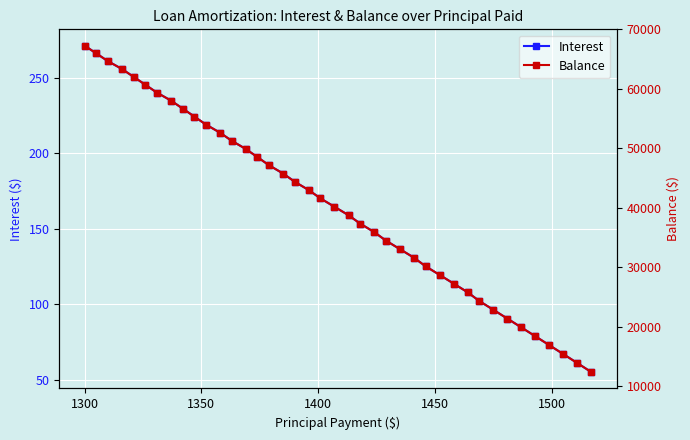

What are all the series names shown in the legend?

Interest, Balance